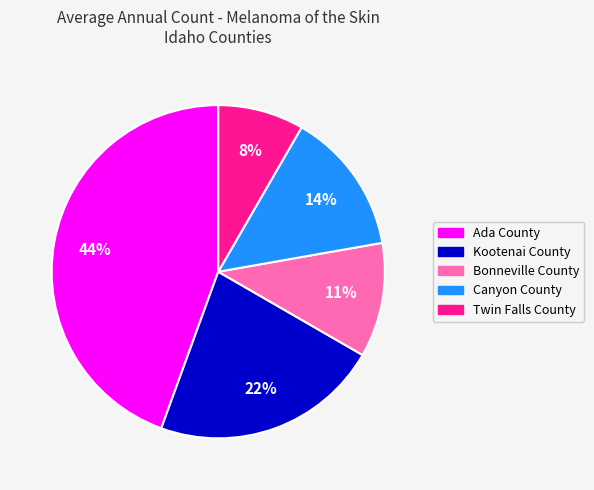

Which slice is the largest?

Ada County